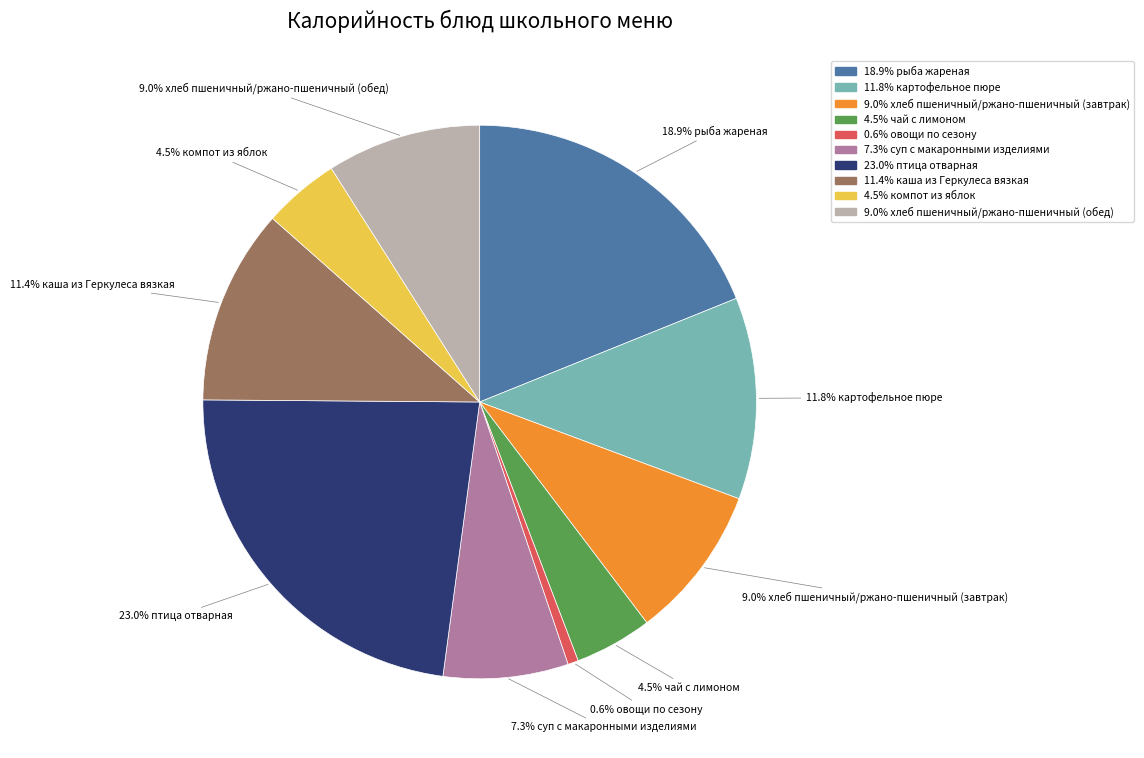

Is there any slice that represents more than half of the pie?

No